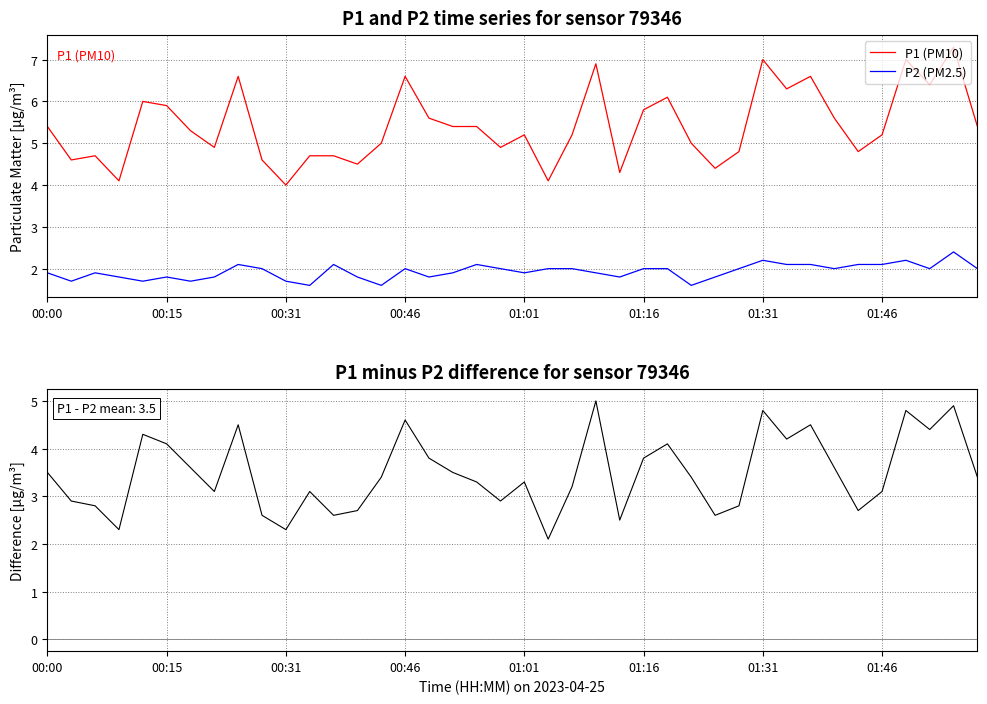

Where is P1 (PM10) nearest to the value 5?

14